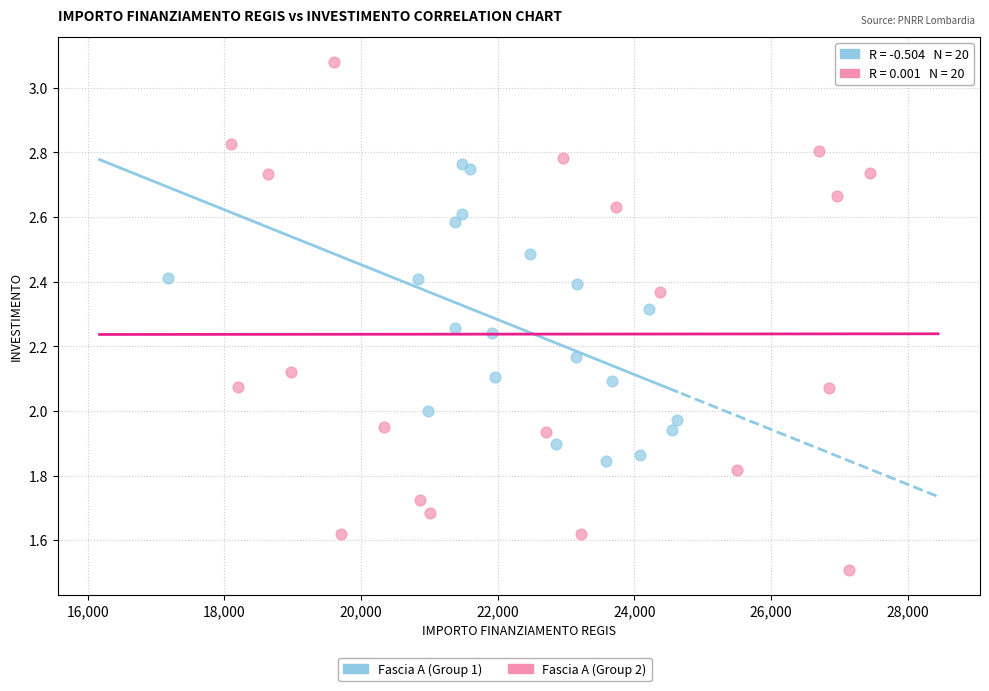

Which series contains the highest Y value?

Fascia A (Group 2)